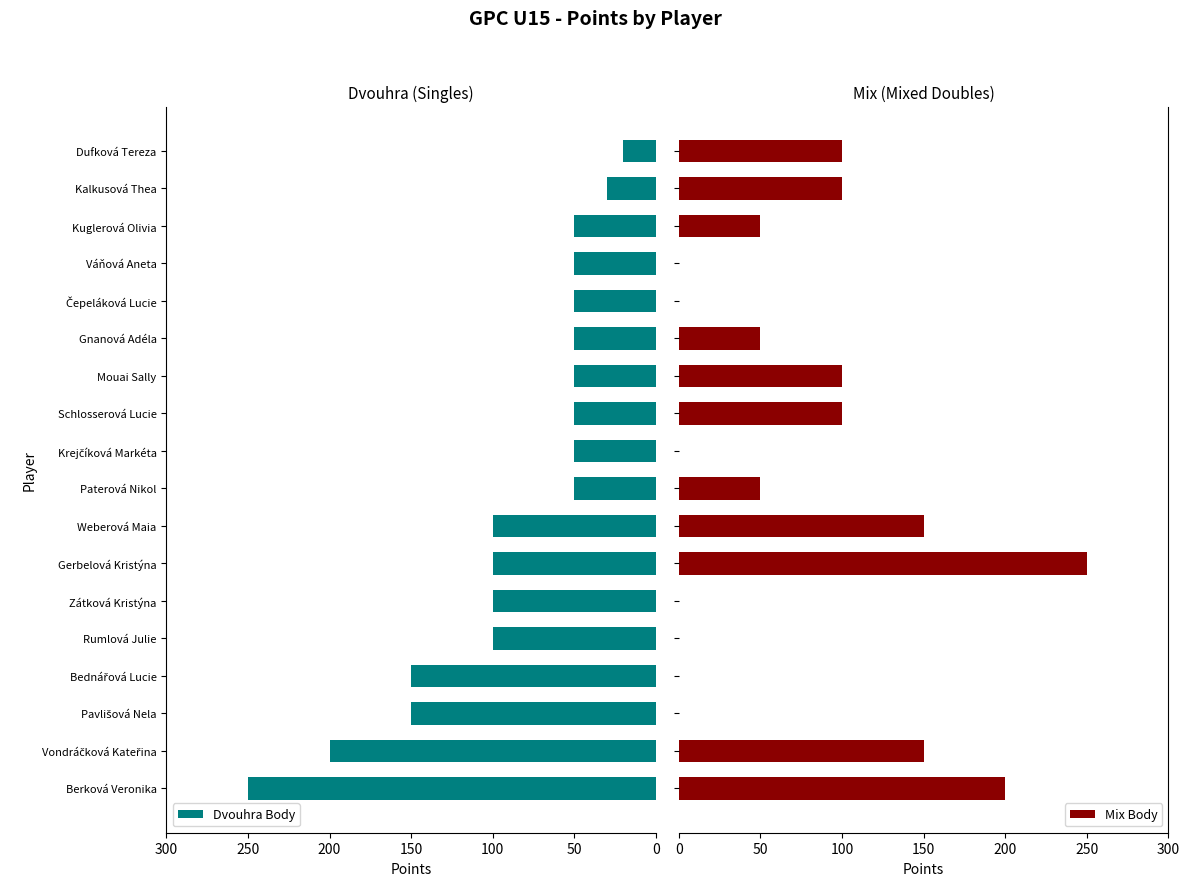

How many positive values does the Mix Body series have?

11